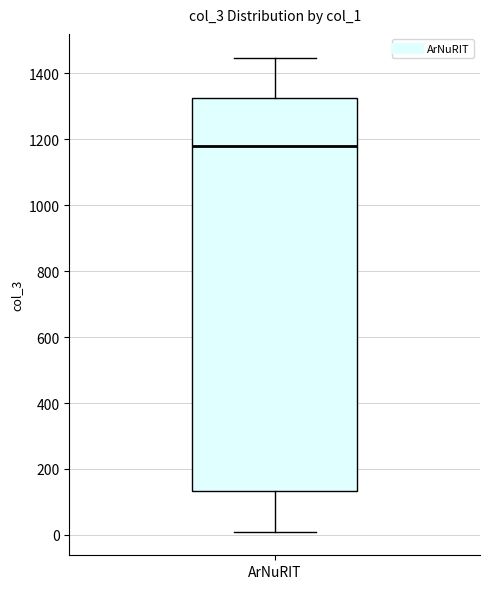

Where does the median line of the box for ArNuRIT sit on the y-axis? The values are not printed on the chart, so give them approximately, as read against the axis.

1180